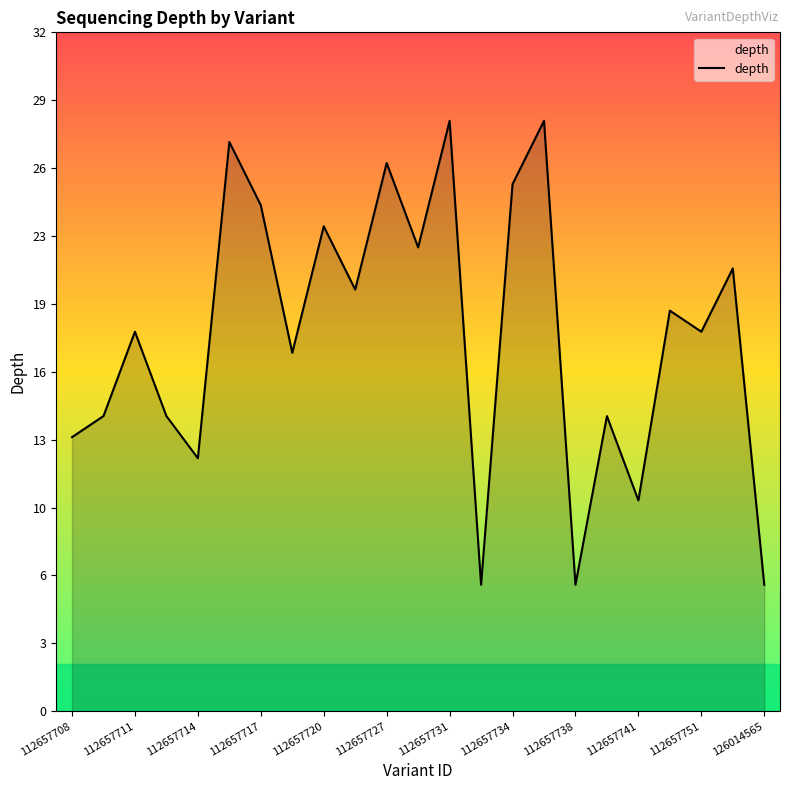

Does the chart display data point markers on the line(s)?

No